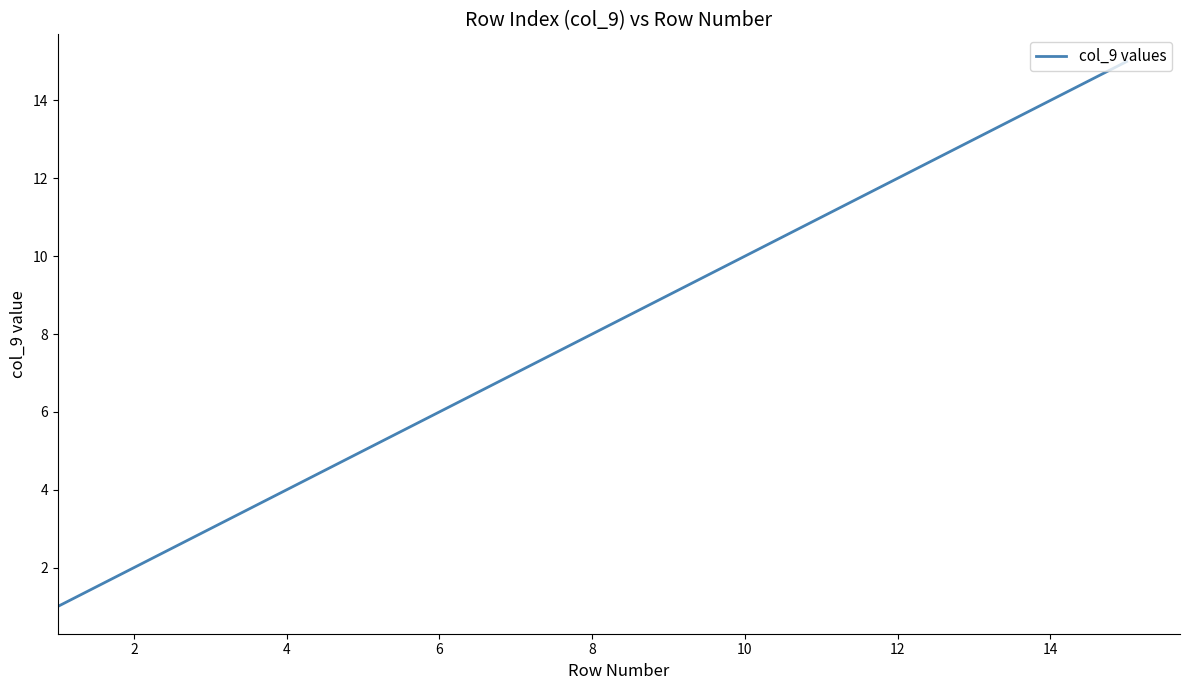

What is the difference between the maximum and minimum values?

14